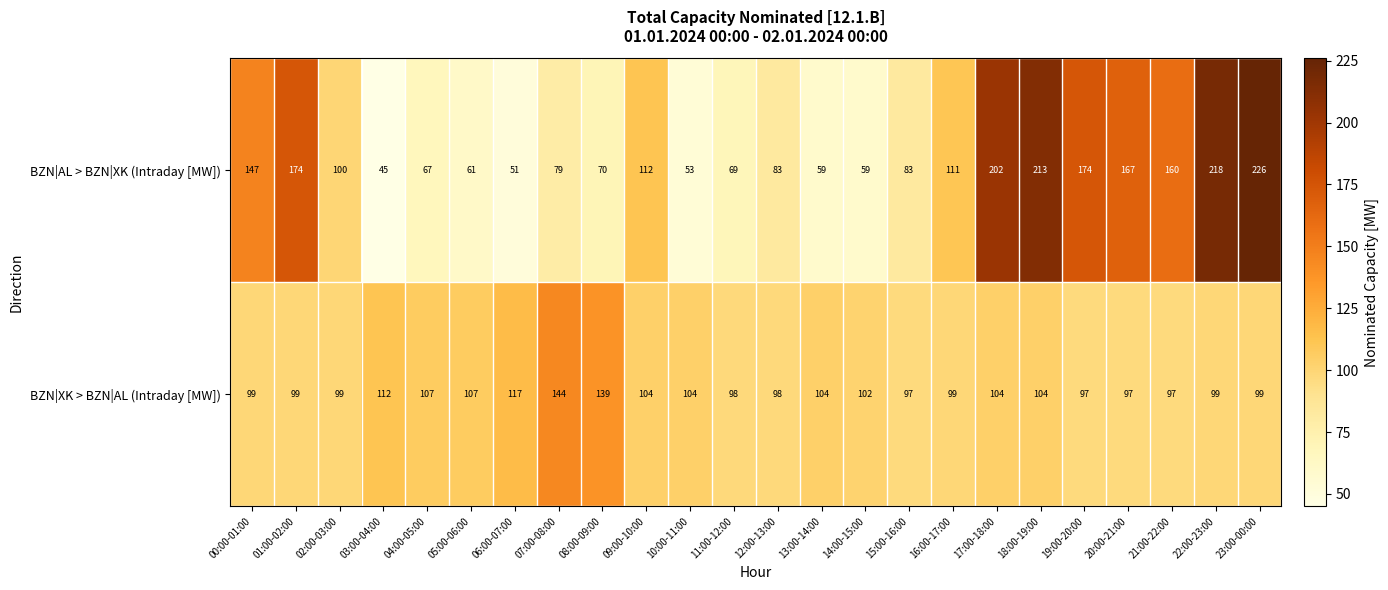

True or false: BZN|XK > BZN|AL (Intraday [MW]) has a value of 102 at 14:00-15:00.

True